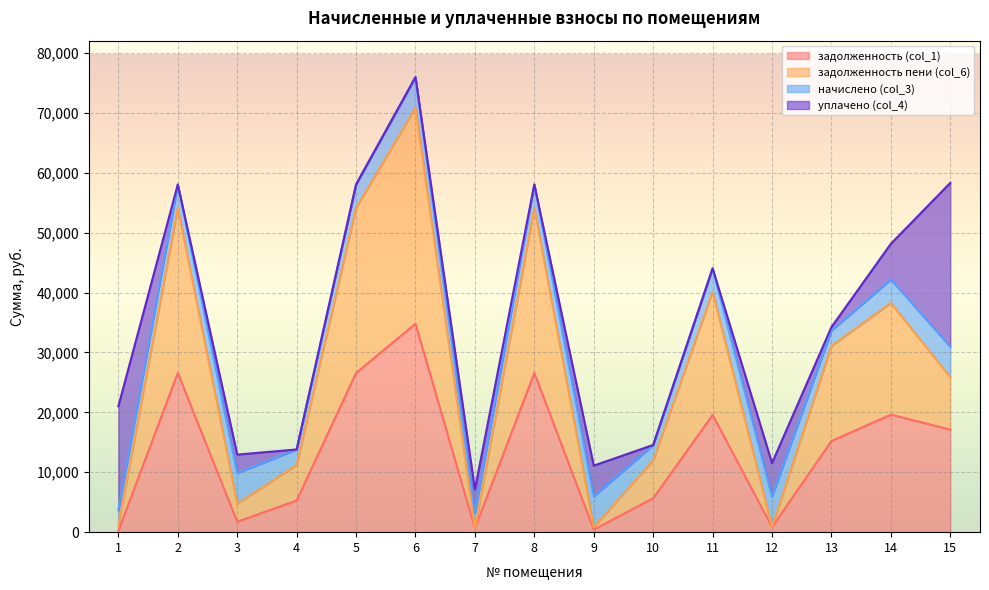

At which category is the sum across all series the highest?

6